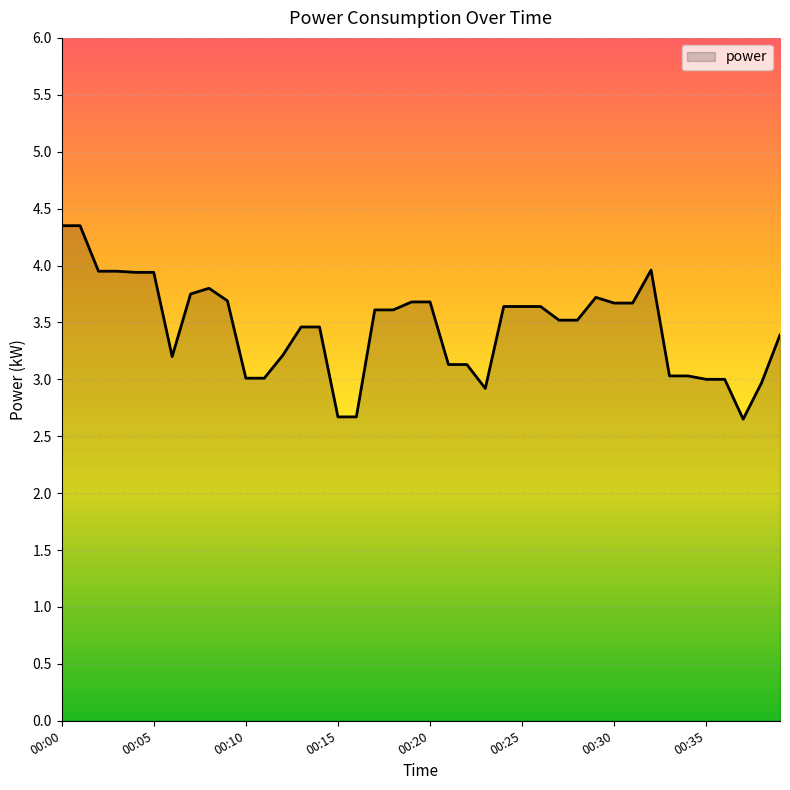

What is the difference between the maximum and minimum values?

1.7